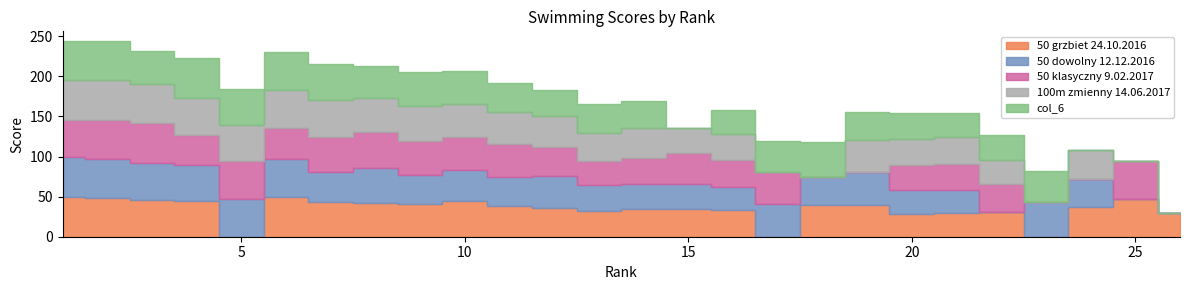

Reading left to right, what are all the values shown in this chart?

50 grzbiet 24.10.2016: 1=50	2=48	3=46	4=45	5=0	6=49	7=43	8=42	9=41	10=44	11=38	12=36	13=32	14=35	15=34	16=33	17=0	18=40	19=39	20=28	21=30	22=31	23=0	24=37	25=47	26=29
50 dowolny 12.12.2016: 1=50	2=49	3=46	4=45	5=47	6=48	7=38	8=44	9=36	10=39	11=37	12=40	13=33	14=31	15=32	16=29	17=41	18=34	19=42	20=30	21=28	22=0	23=43	24=35	25=0	26=0
50 klasyczny 9.02.2017: 1=46	2=49	3=50	4=37	5=48	6=39	7=44	8=45	9=43	10=42	11=41	12=36	13=30	14=32	15=38	16=34	17=40	18=0	19=0	20=31	21=33	22=35	23=0	24=0	25=47	26=0
100m zmienny 14.06.2017: 1=49	2=50	3=48	4=46	5=44	6=47	7=45	8=42	9=43	10=41	11=39	12=38	13=35	14=37	15=31	16=32	17=0	18=0	19=40	20=33	21=34	22=30	23=0	24=36	25=0	26=0
col_6: 1=49	2=48	3=42	4=50	5=45	6=47	7=46	8=40	9=43	10=41	11=37	12=33	13=36	14=34	15=0	16=30	17=38	18=44	19=35	20=32	21=29	22=31	23=39	24=0	25=0	26=0